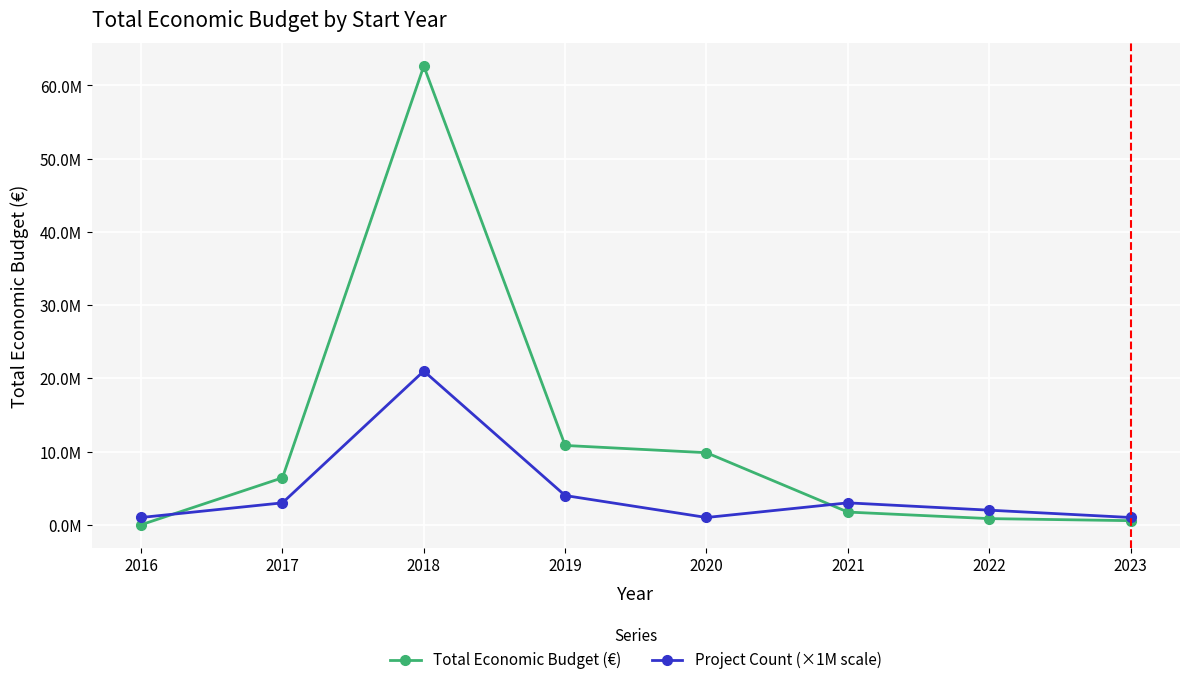

What is the greatest value displayed?

62652019